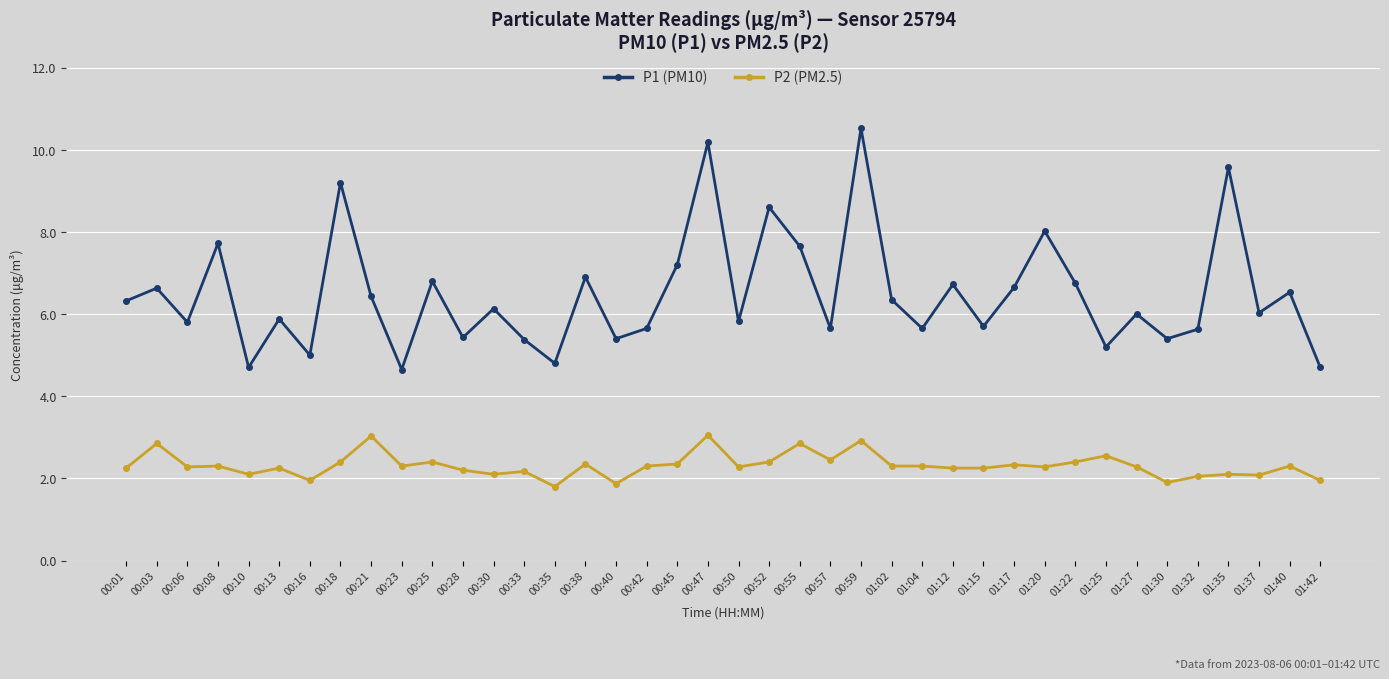

List the series in order of their overall mean, lowest first.

P2 (PM2.5), P1 (PM10)